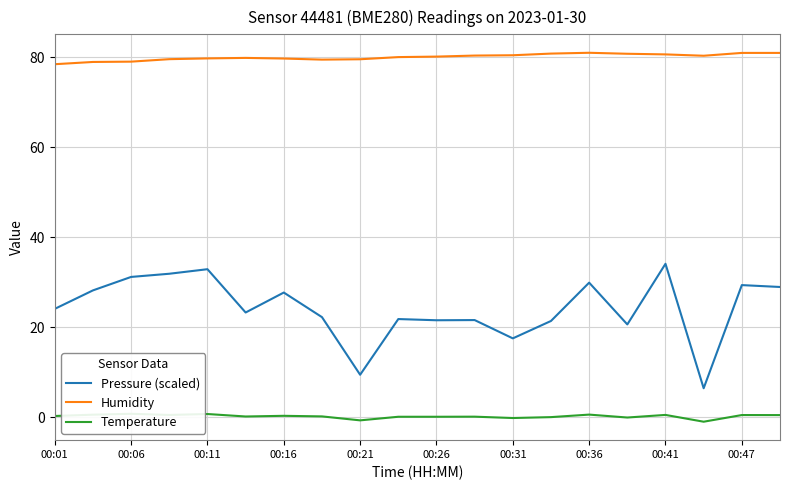

Is it true that Pressure (scaled) equals 5.8 at 00:26?

False